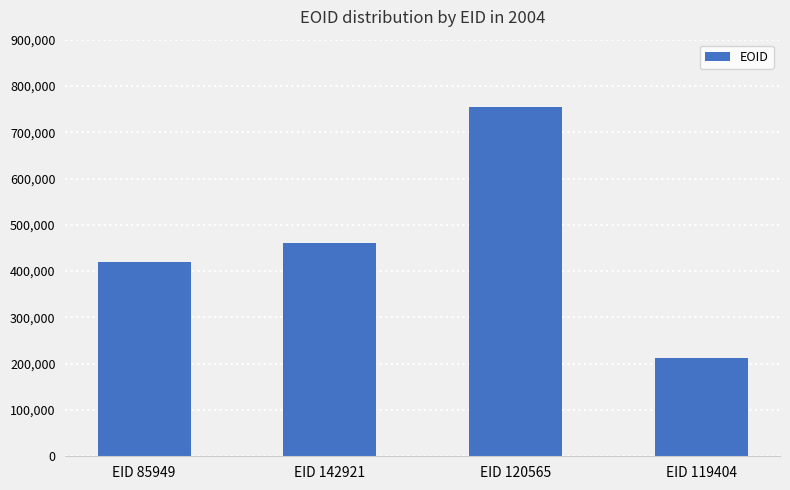

What is the label of the 2nd bar from the right?

EID 120565